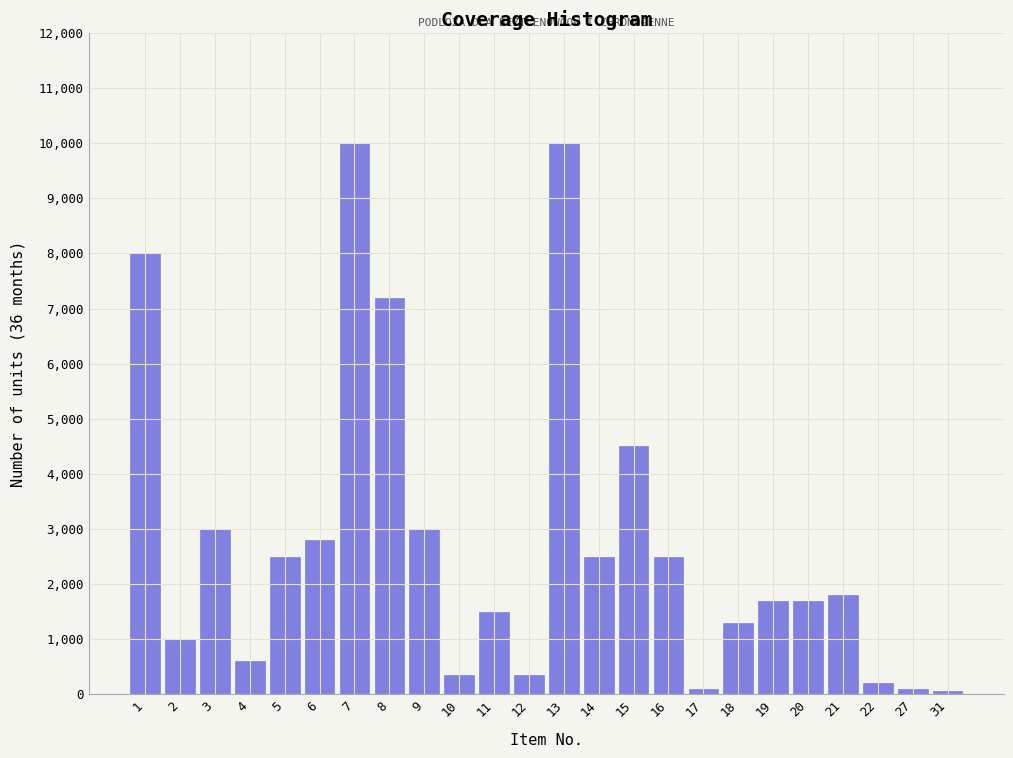

What is the difference between the second highest and minimum values?

9940